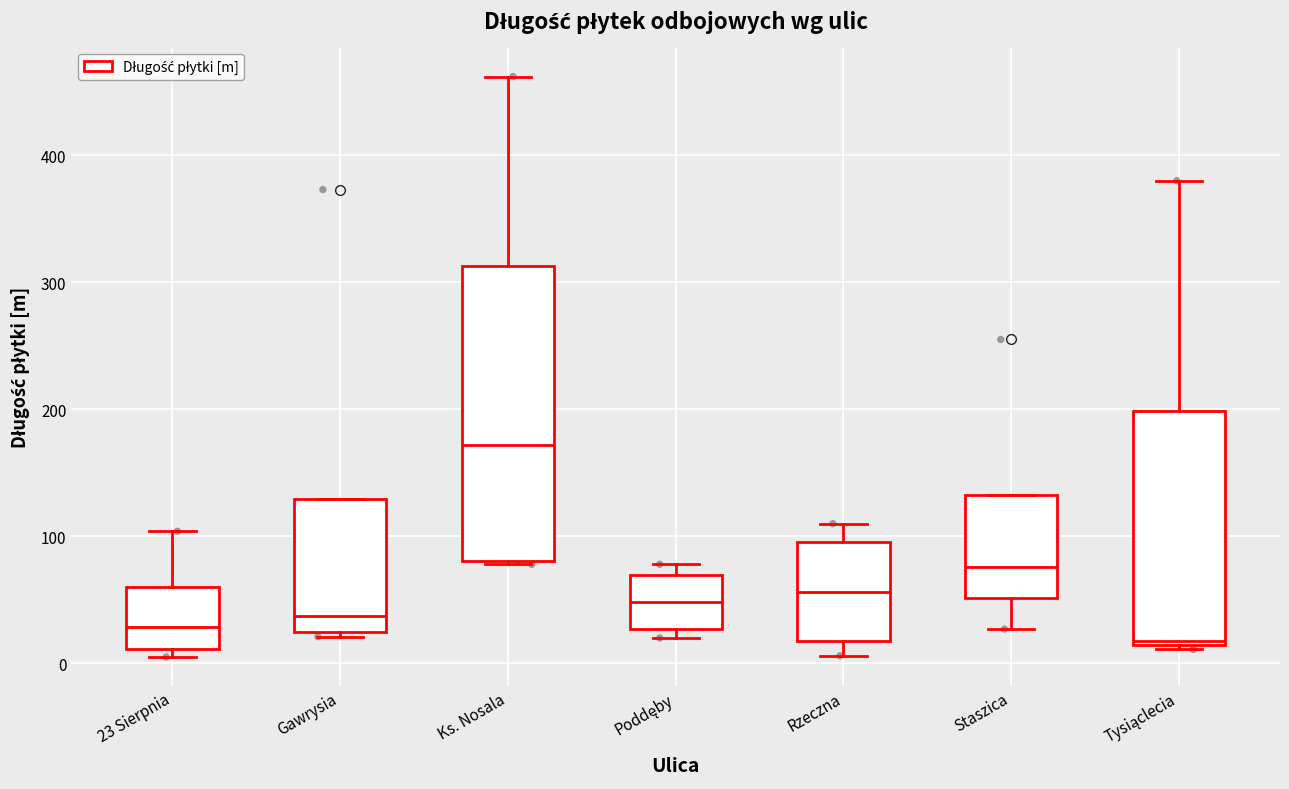

Where is the lower edge of the box for Poddęby on the y-axis? The values are not printed on the chart, so give them approximately, as read against the axis.

30